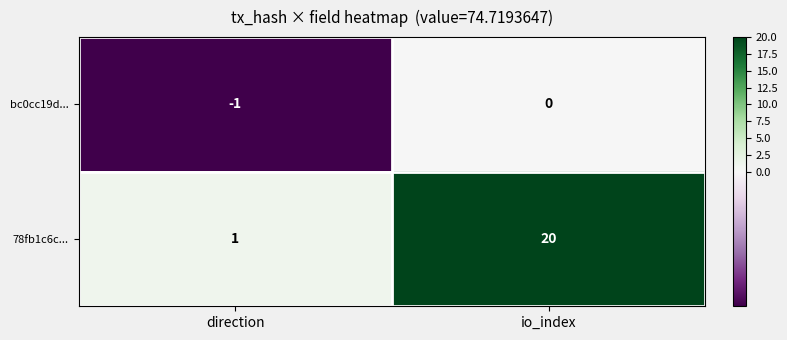

List the series in order of their peak value, highest first.

78fb1c6c..., bc0cc19d...